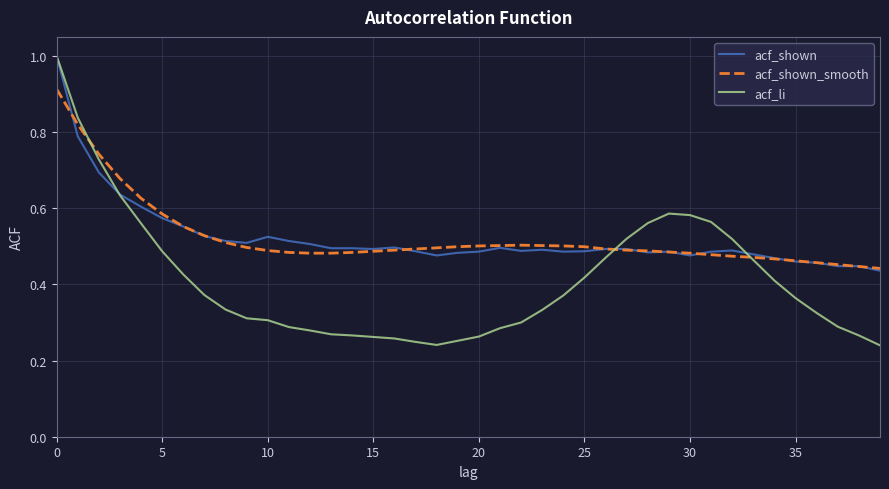

Which series has the widest spread of values?

acf_li